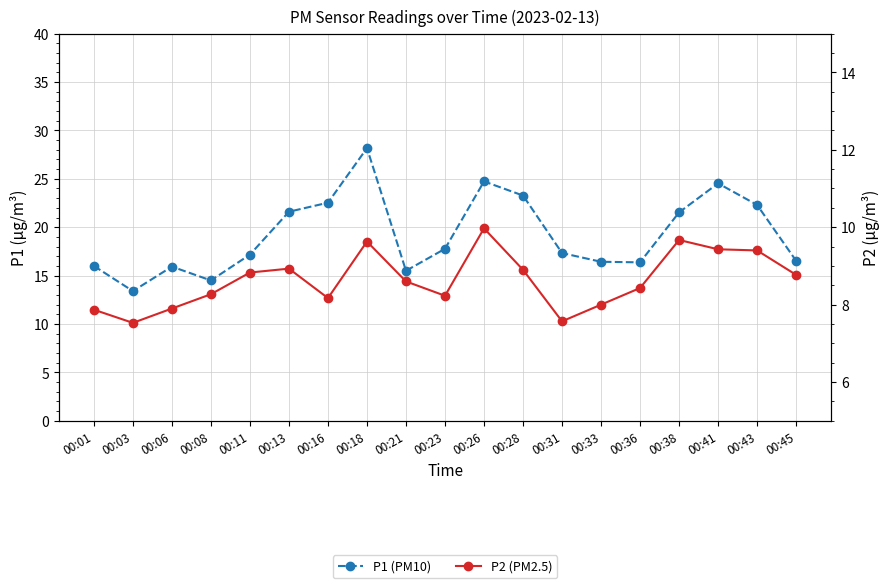

Count the number of data series in this chart.

2